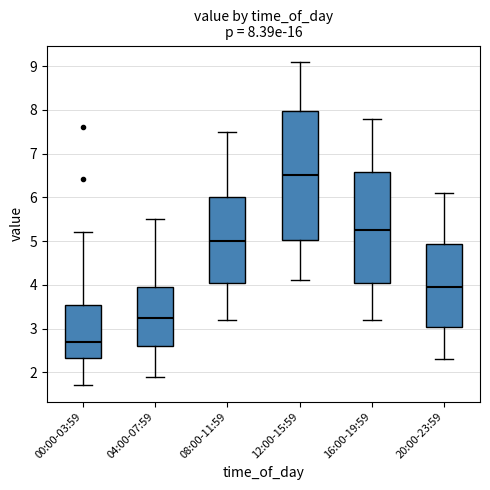

Comparing the boxes themselves (not the whiskers), which one is the tallest?

12:00-15:59